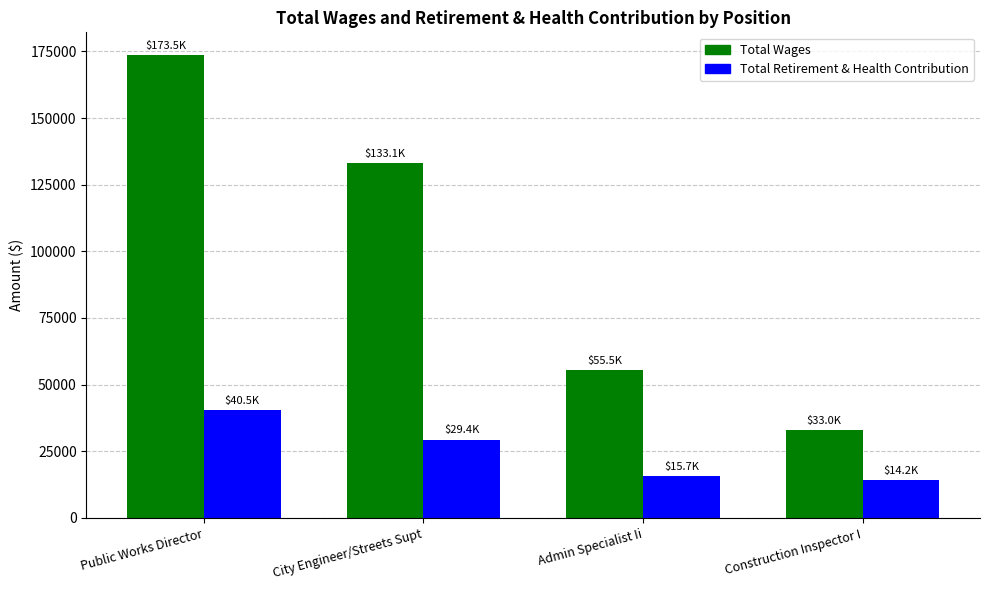

How many values in the Total Retirement & Health Contribution series are below 29427?

2